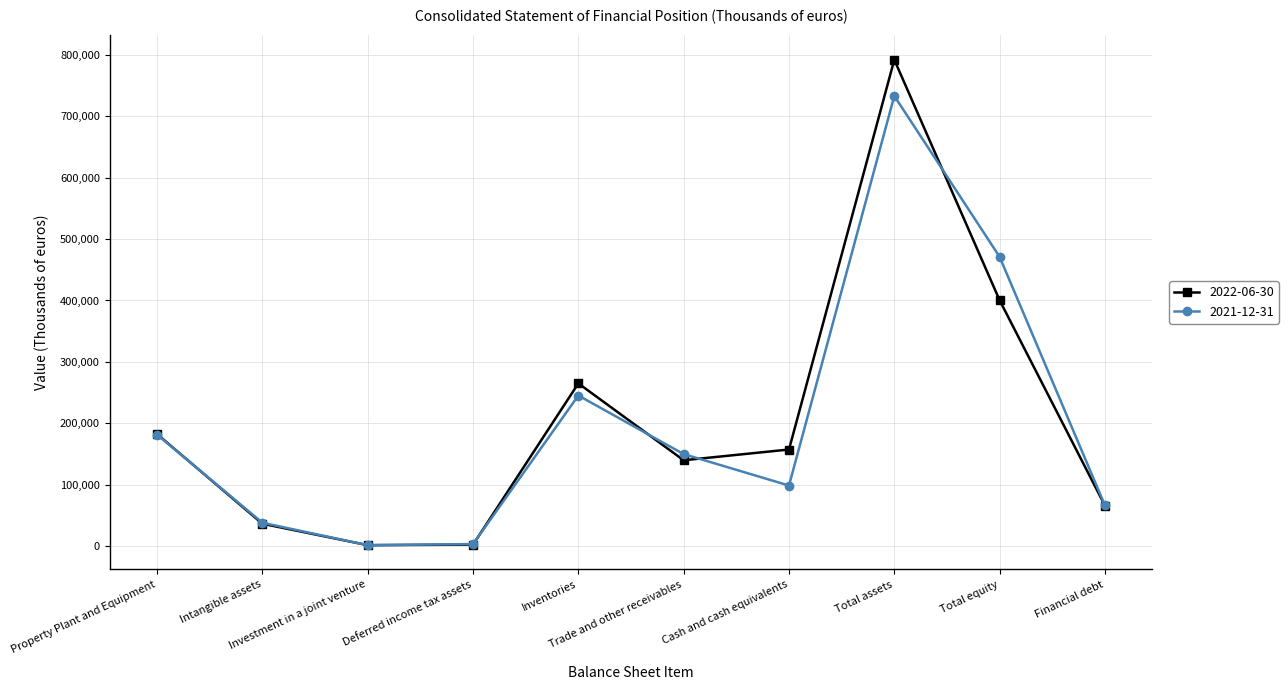

Does the chart display data point markers on the line(s)?

Yes